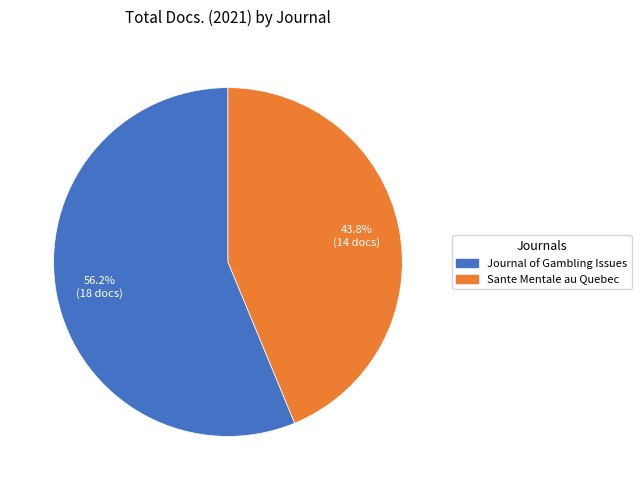

Count the number of slices in the pie.

2